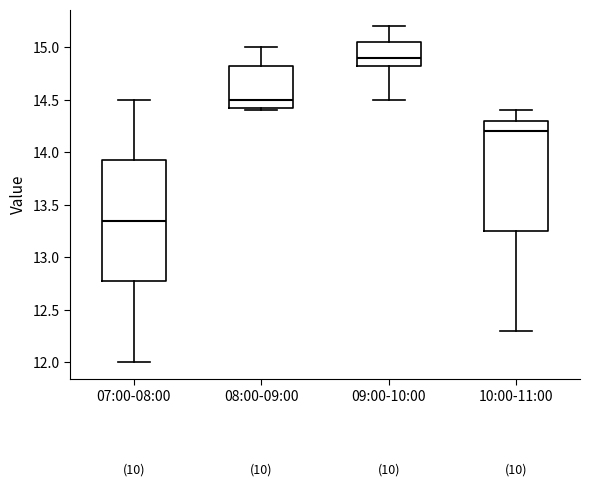

Comparing the boxes themselves (not the whiskers), which one is the tallest?

07:00-08:00